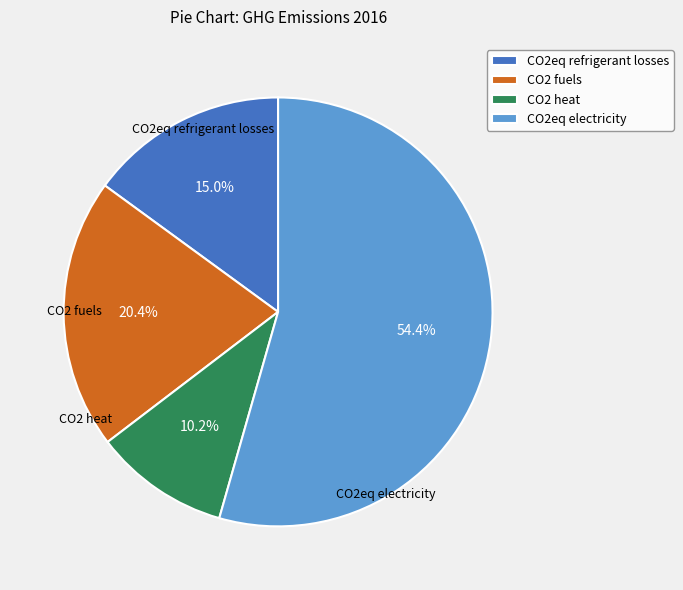

Is it true that CO2eq electricity is 69% of the pie?

False